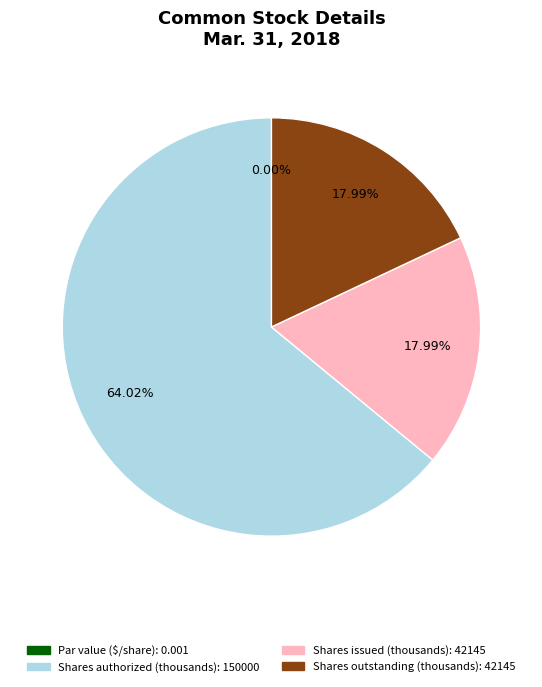

Which category has the biggest portion of the pie?

Shares authorized (thousands)